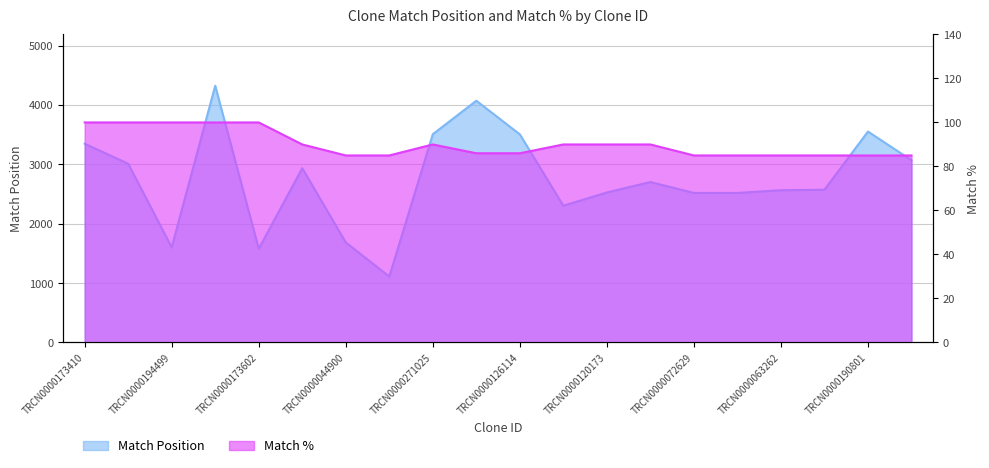

Which series has the largest total across all categories?

Match Position